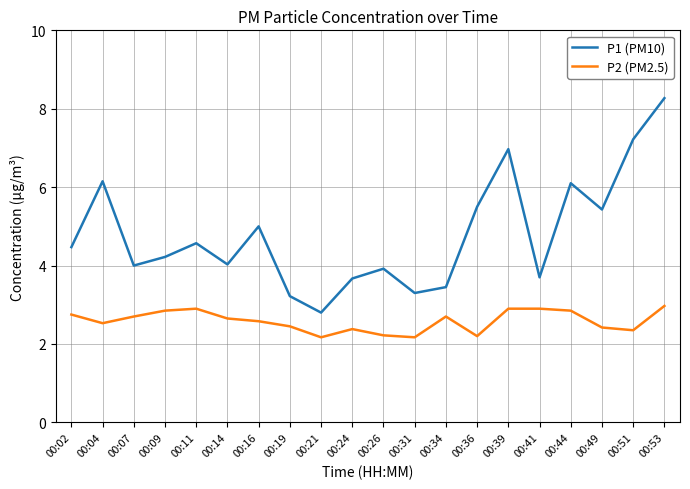

What is the spread (max minus min) of values at 00:19?

0.8